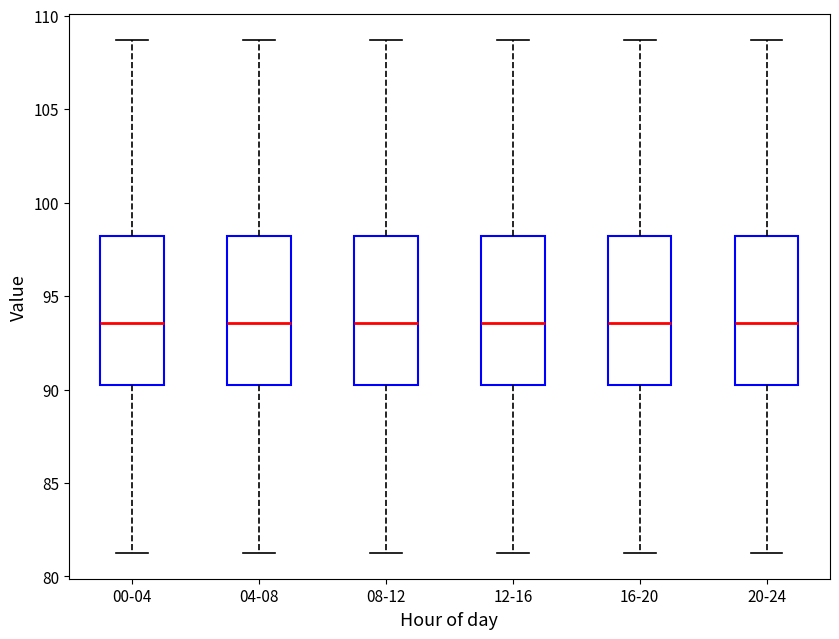

Where does the lower whisker of the box for 20-24 end on the y-axis? The values are not printed on the chart, so give them approximately, as read against the axis.

81.5